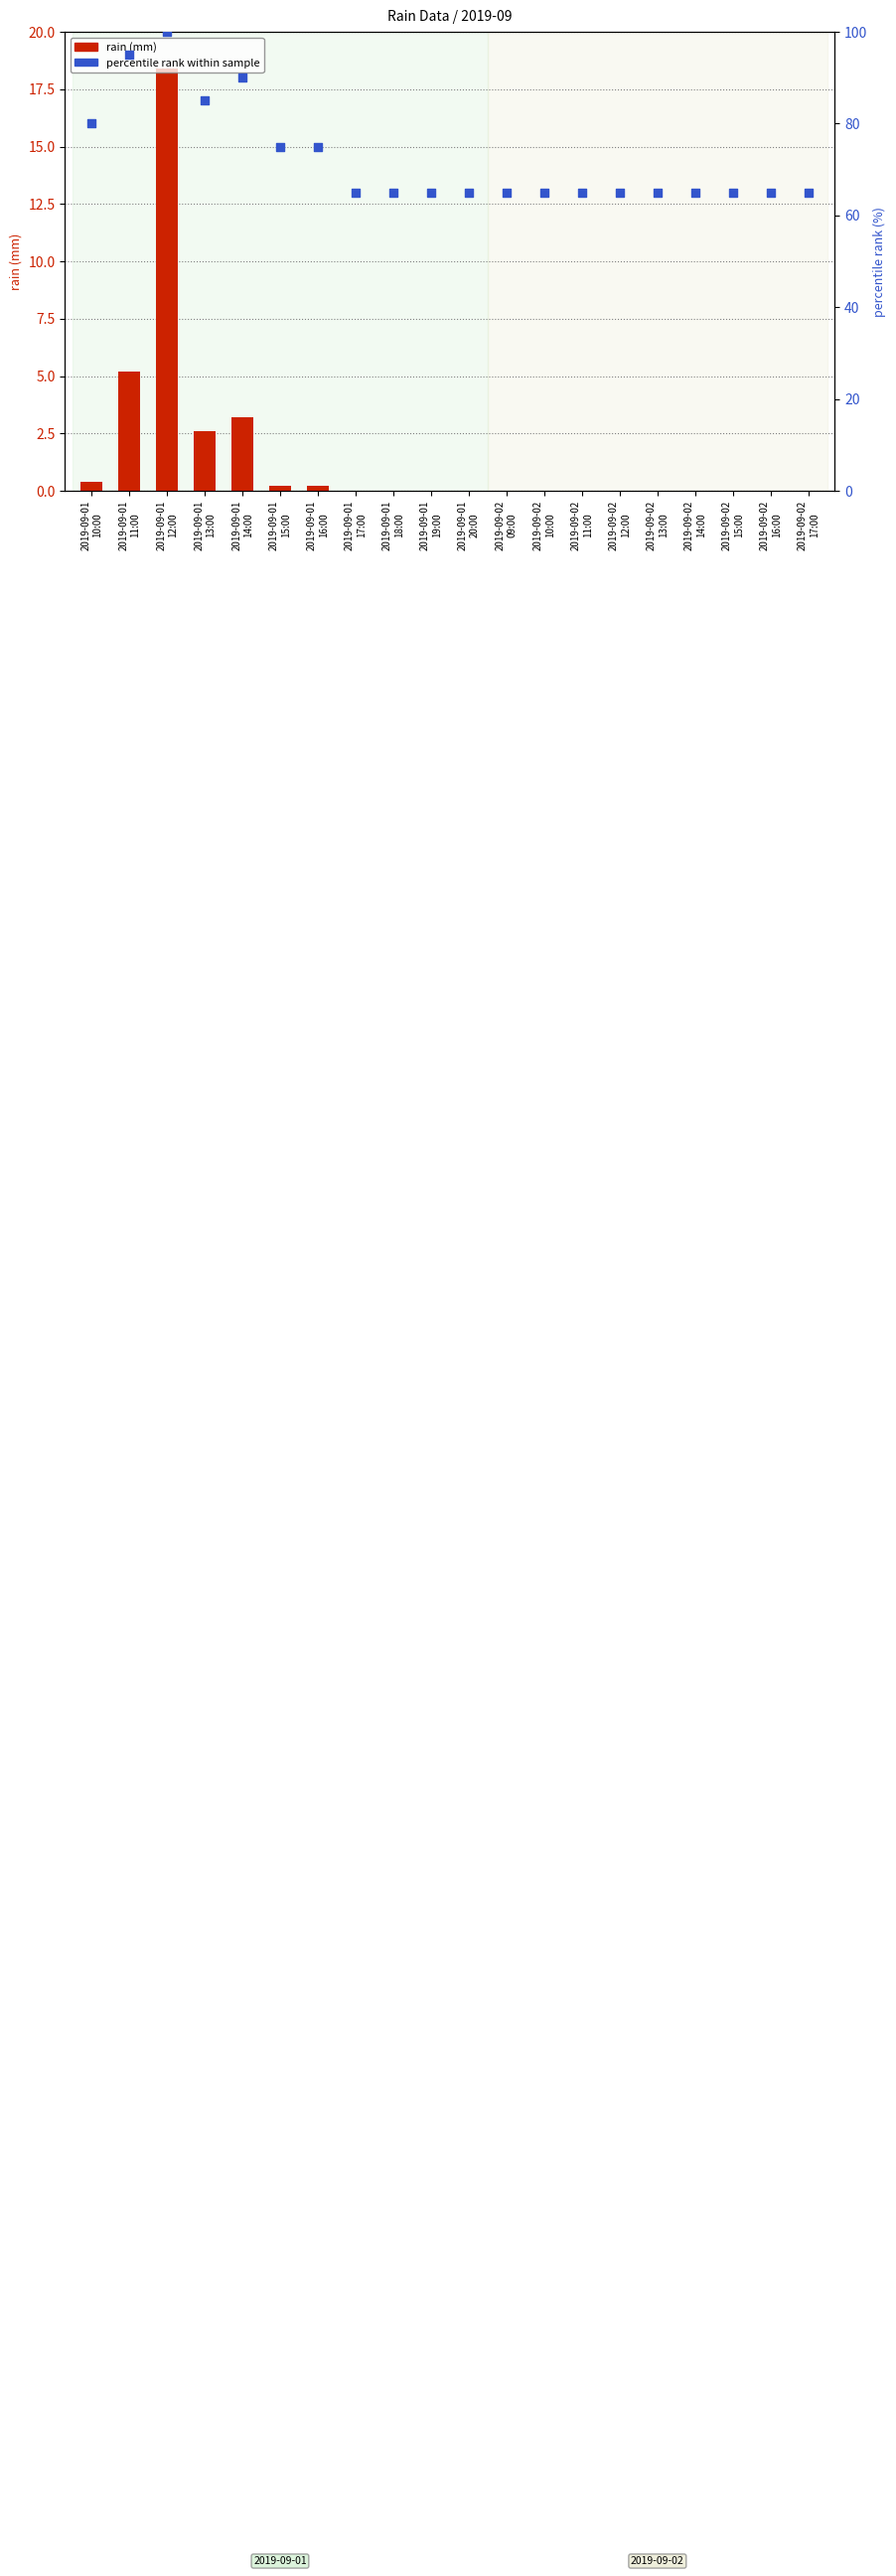

Which series reaches the maximum Y coordinate?

percentile rank within sample